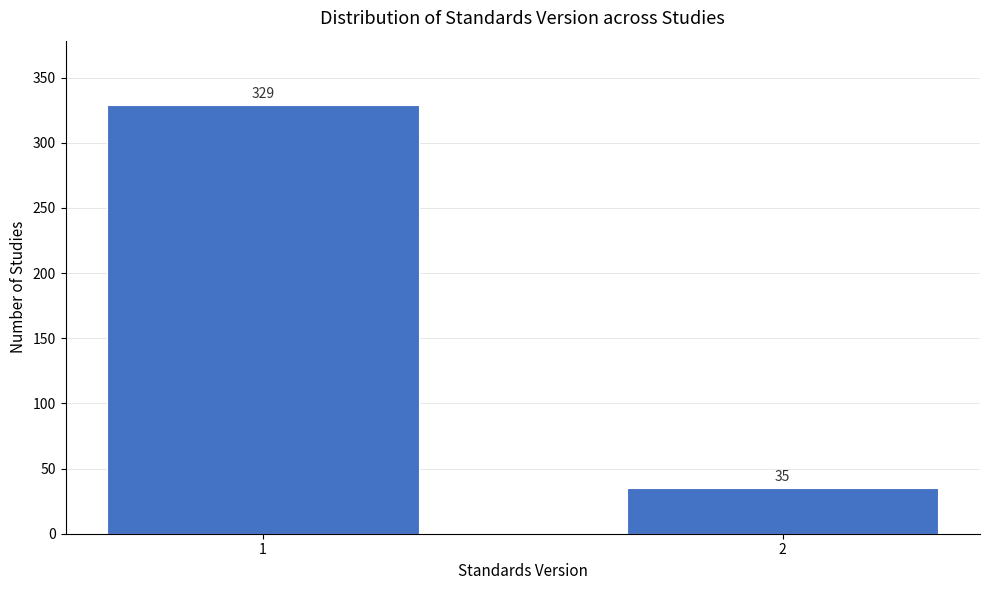

Reading left to right, transcribe all the data shown in this chart.

329	35